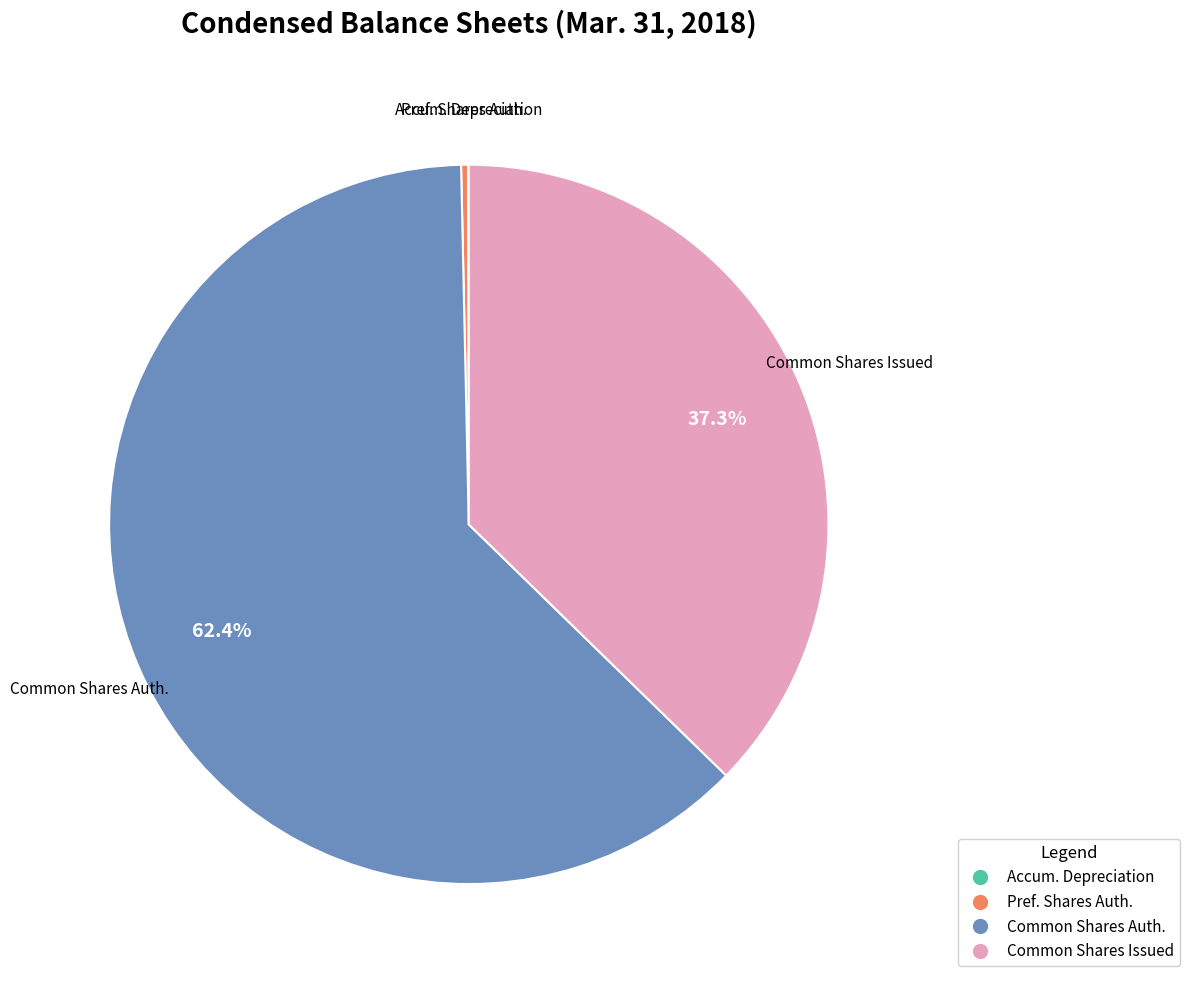

What is the largest slice in the pie chart?

Common stock, shares authorized